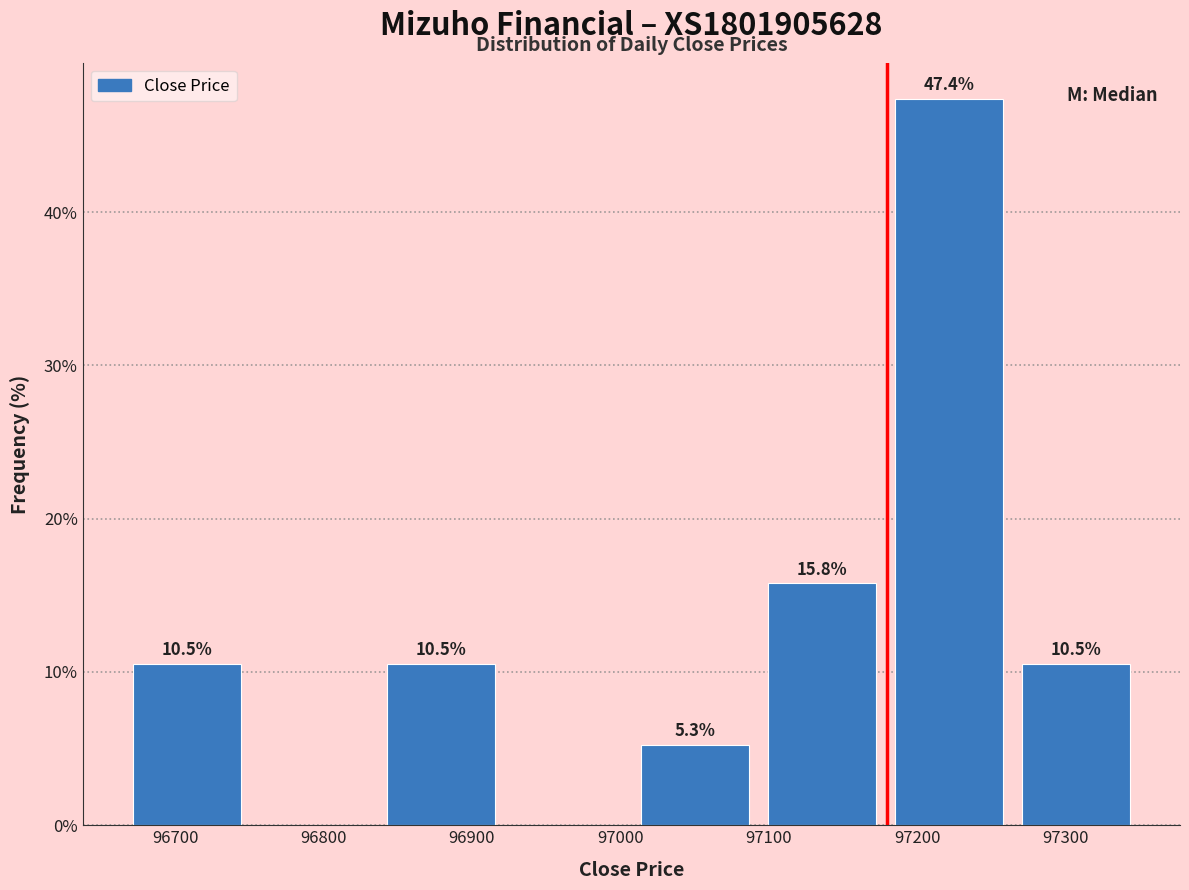

Which range on the x-axis has the tallest bar?

97180 to 97260